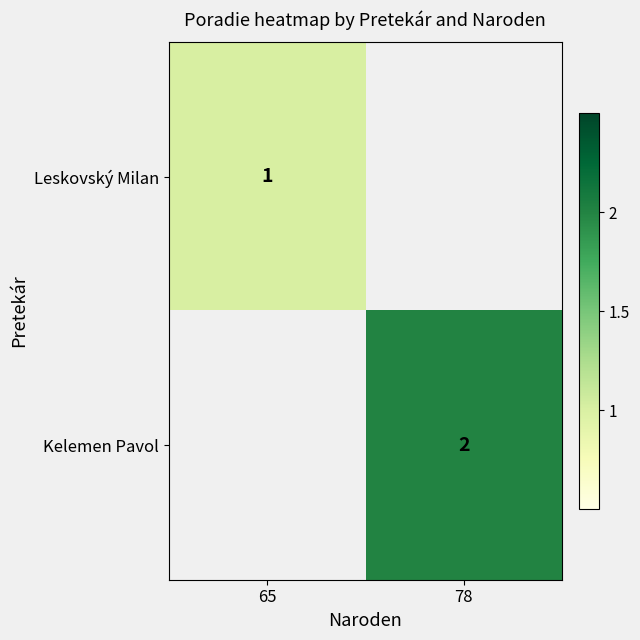

How many distinct data groups are displayed?

2